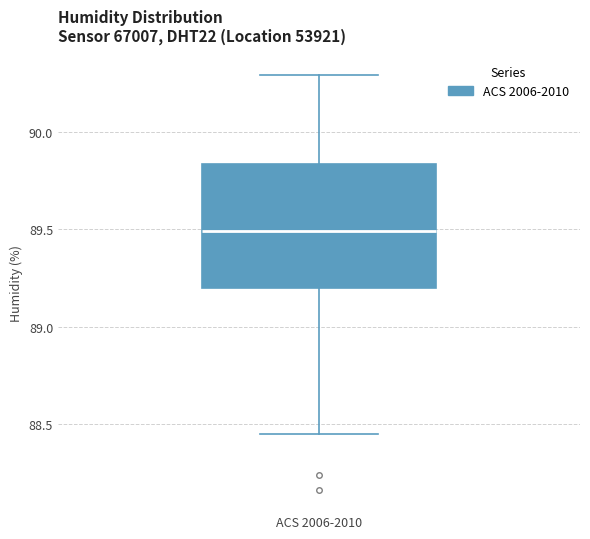

Where does the upper whisker of the box for ACS 2006-2010 end on the y-axis? The values are not printed on the chart, so give them approximately, as read against the axis.

90.30